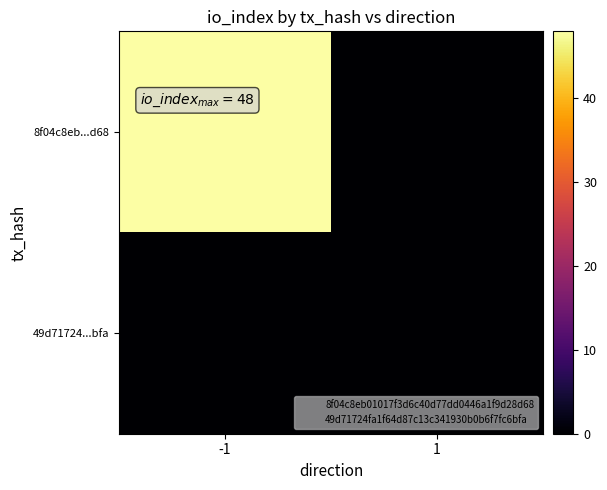

Between 1 and -1, which is larger?

-1